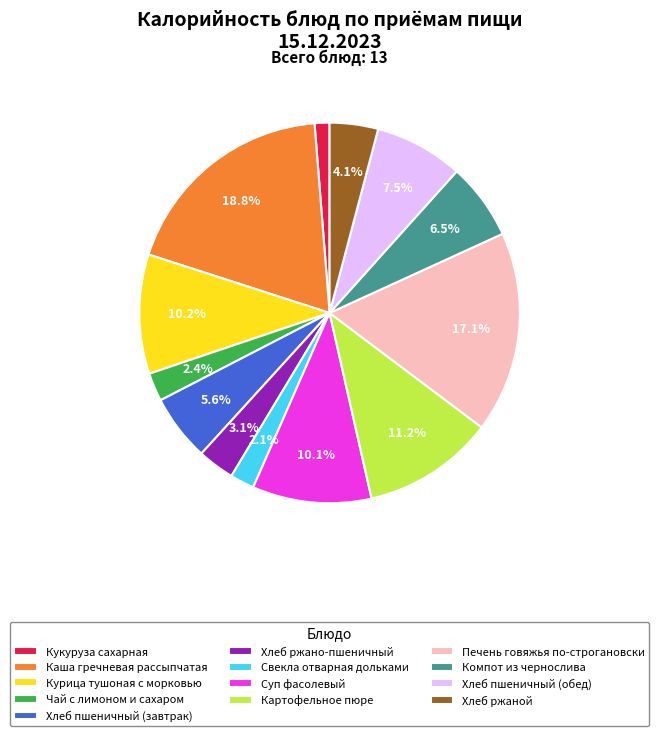

Which slice is the smallest?

Кукуруза сахарная